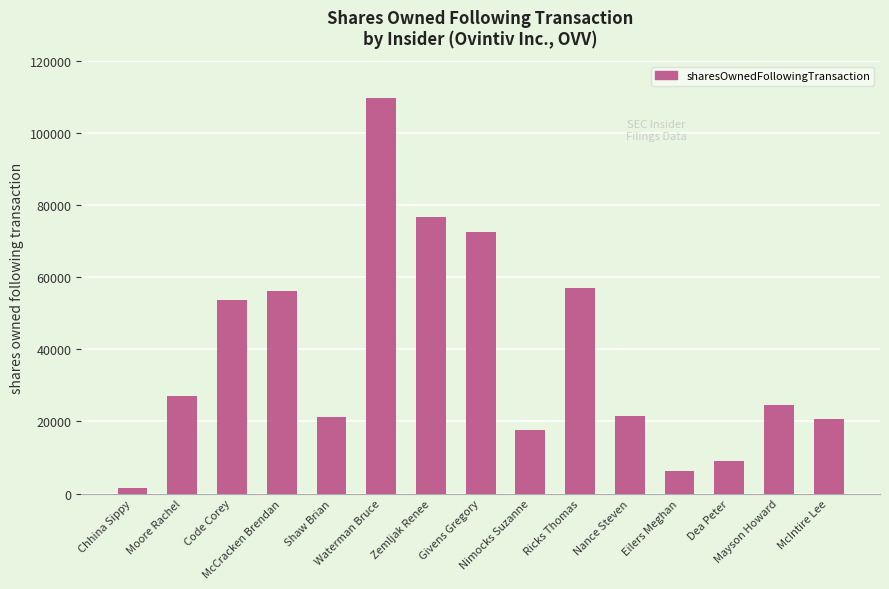

What is the average value?

38346